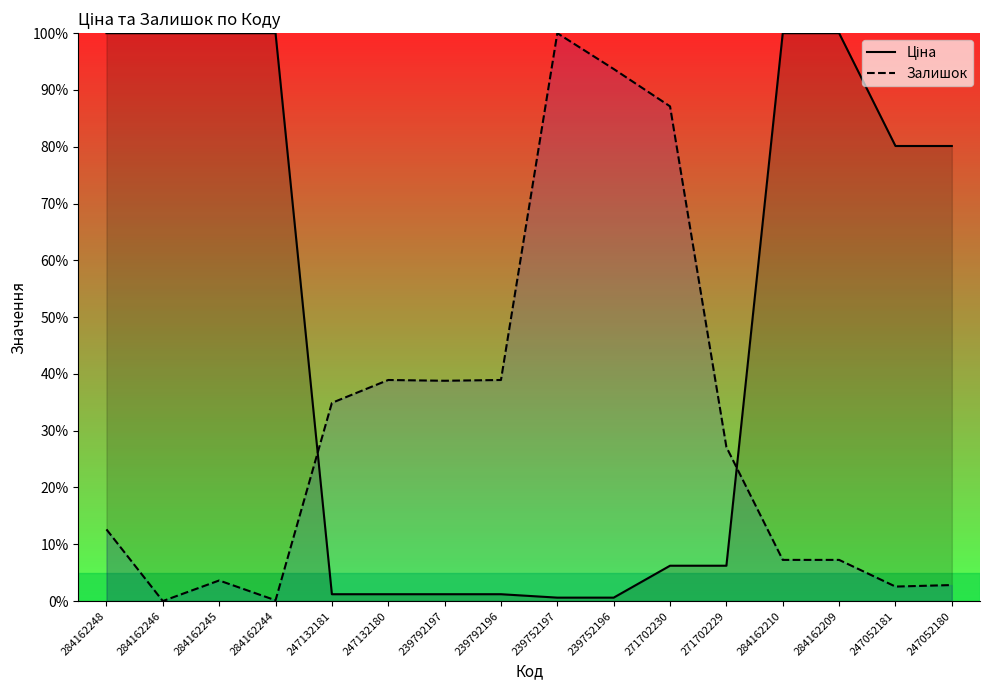

True or false: Ціна has a value of 45.0 at 247052181.

False